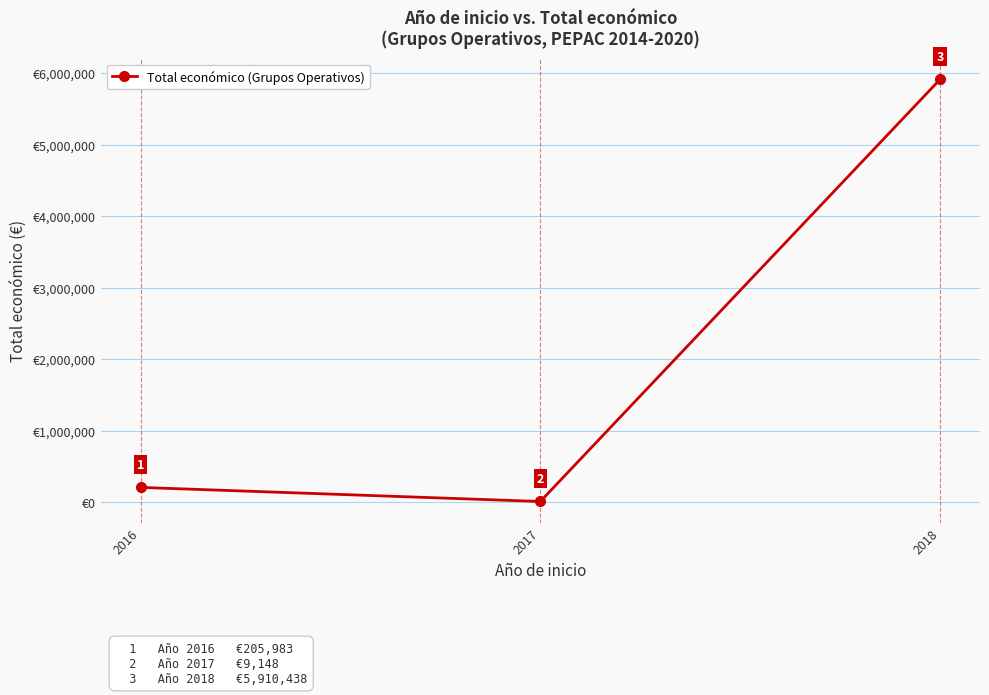

List the labels in order of value, largest first.

2018, 2016, 2017